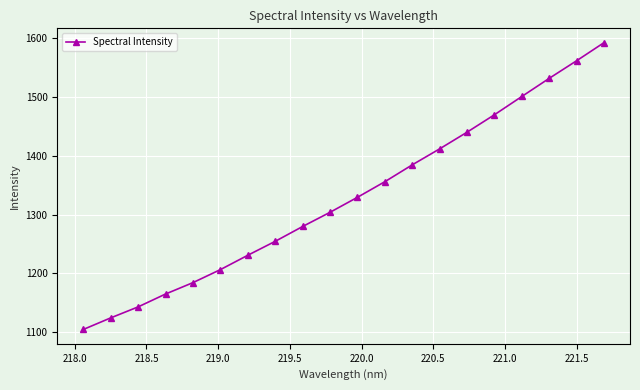

True or false: the data has more than 2 interior local peaks.

False